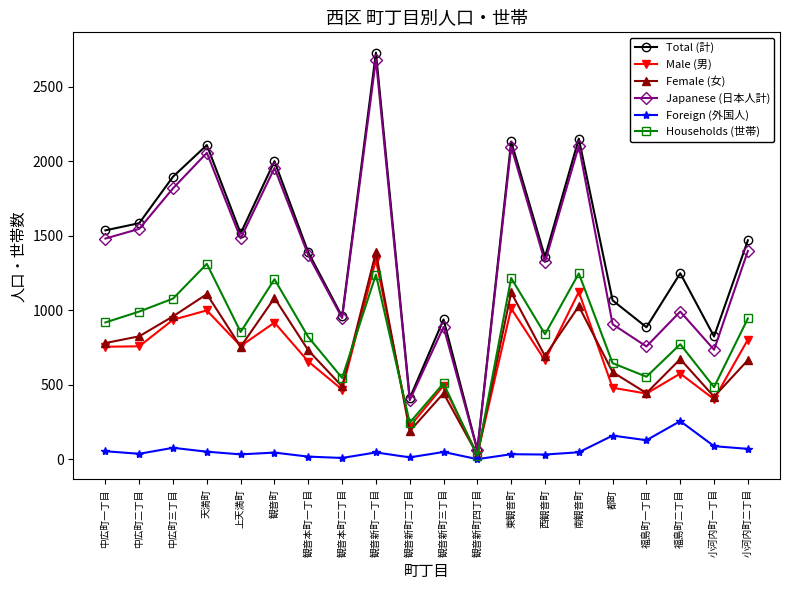

What is the maximum value for Male (男)?

1339